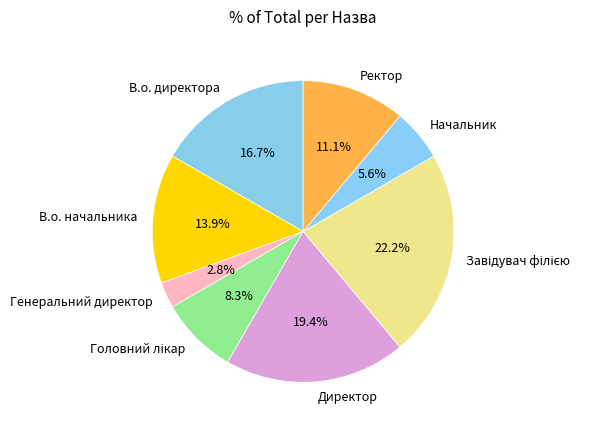

How many segments does this pie chart have?

8